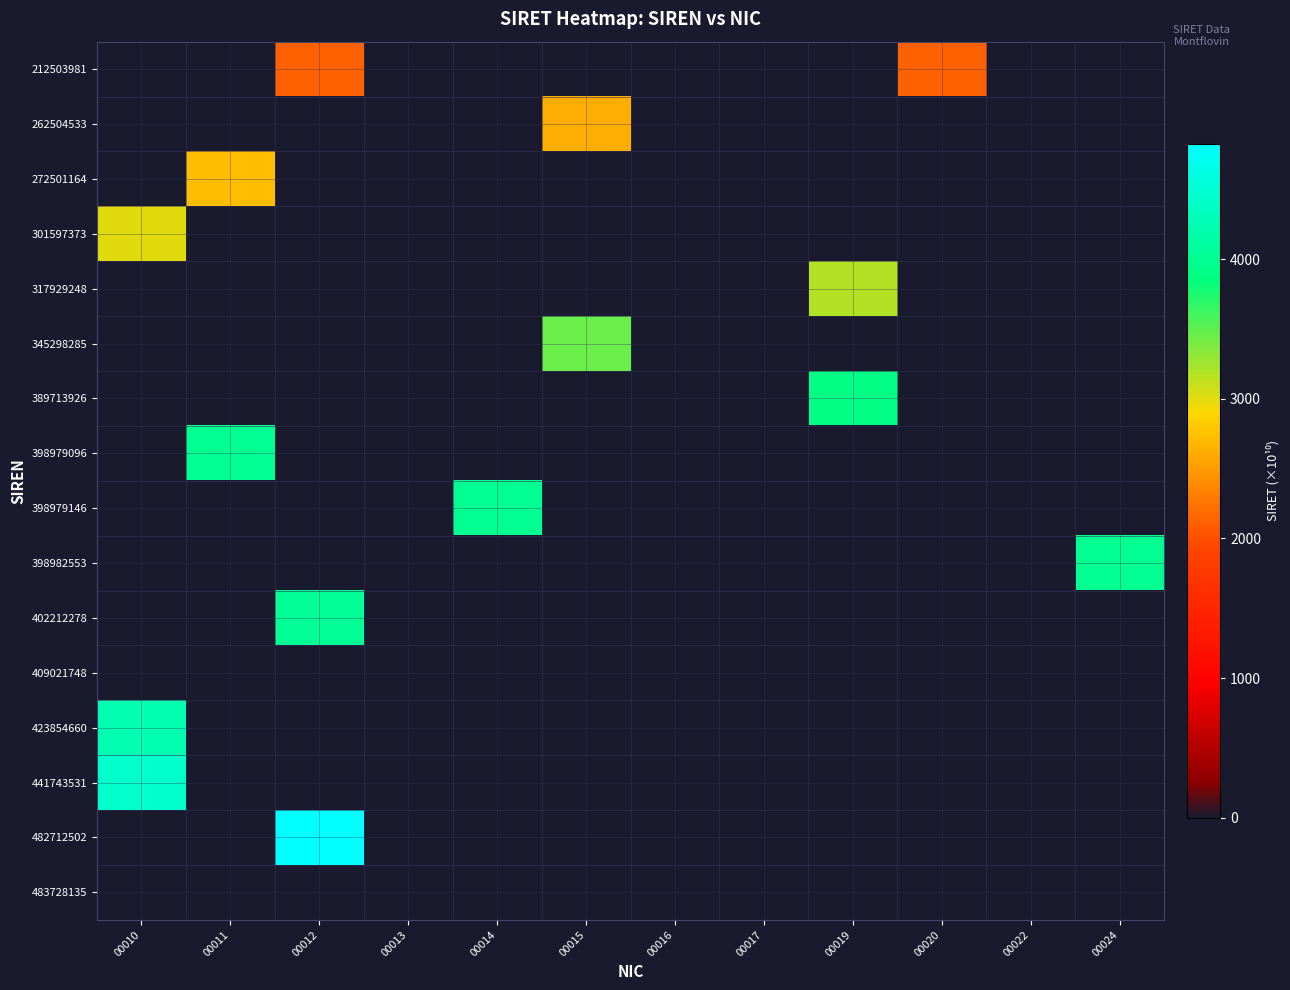

What is the total value across all series at 00024?

3989.8